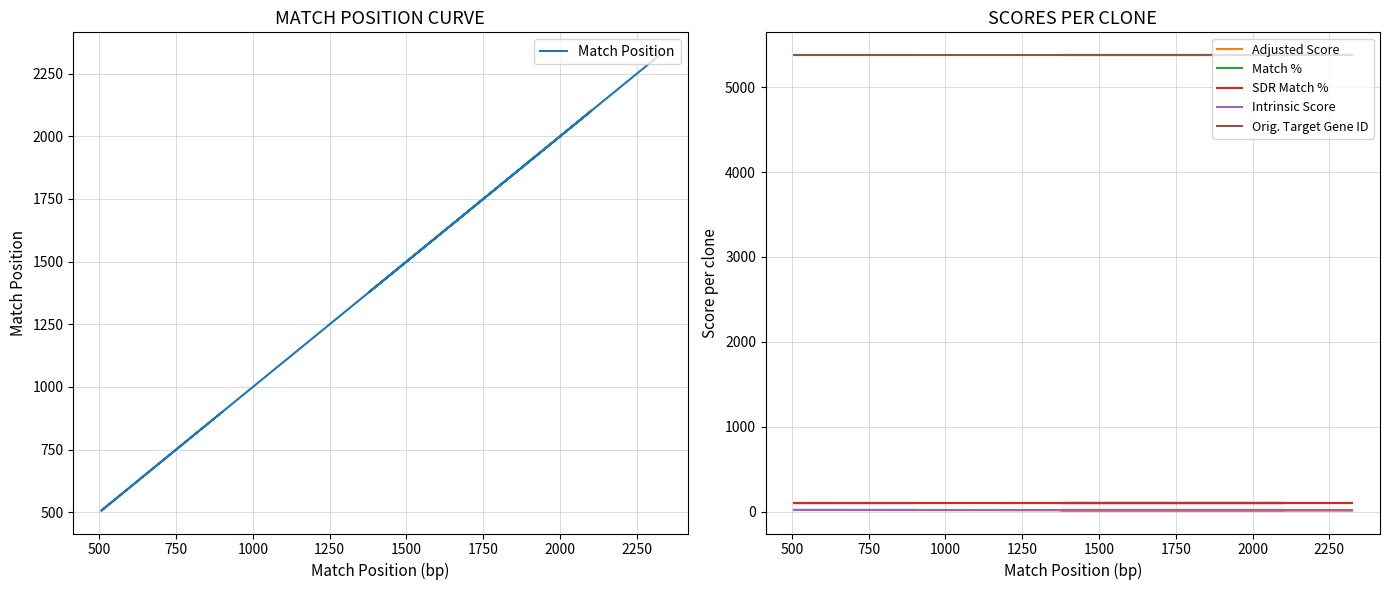

What is the value of the Match Position point at the 3rd from the left?

2102.0